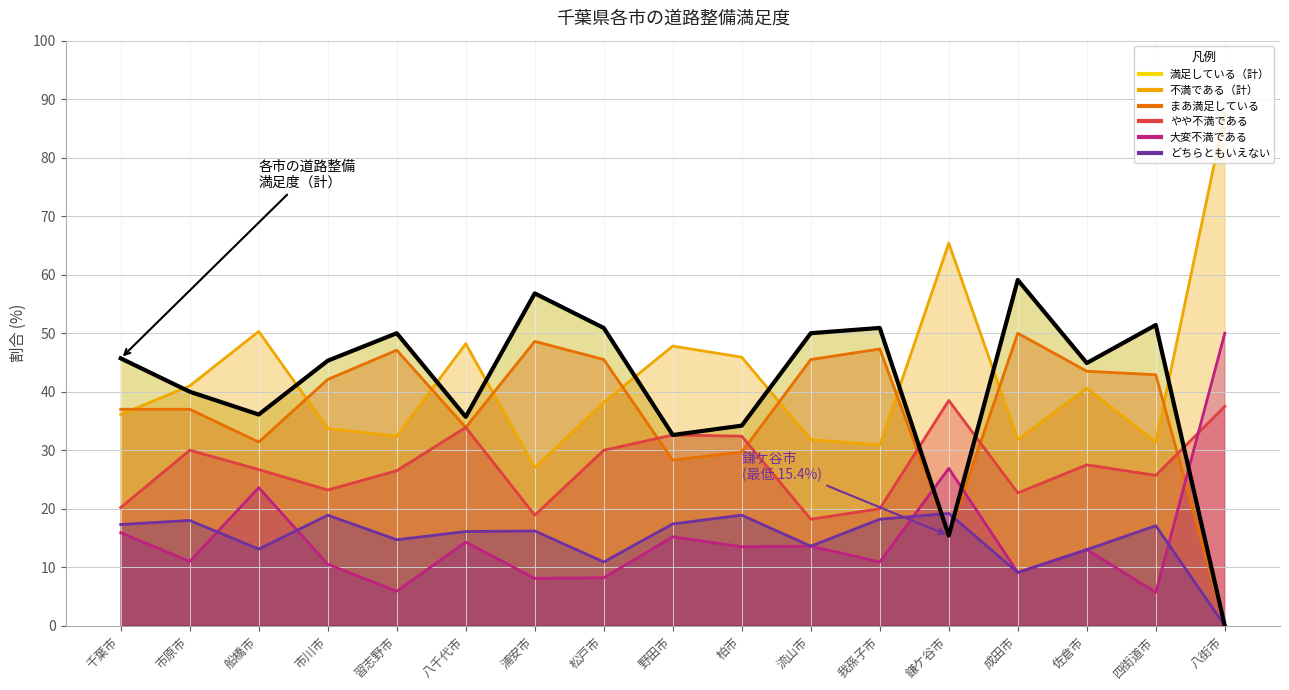

List the series in order of their peak value, lowest first.

どちらともいえない, やや不満である, まあ満足している, 大変不満である, 満足している（計）, 不満である（計）